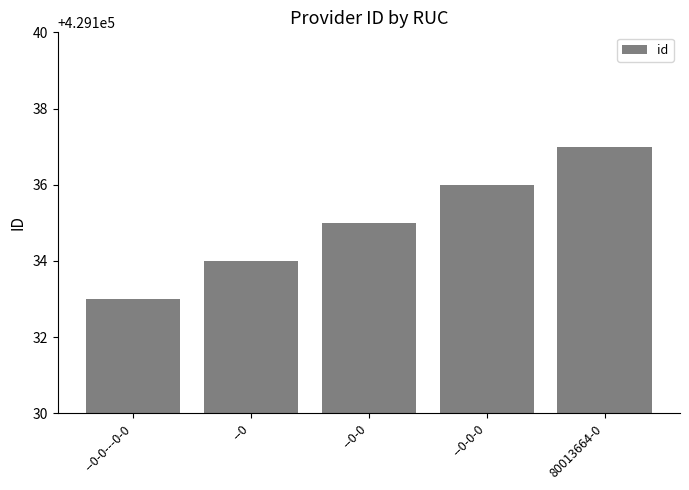

How many values are between 429134 and 429136?

3